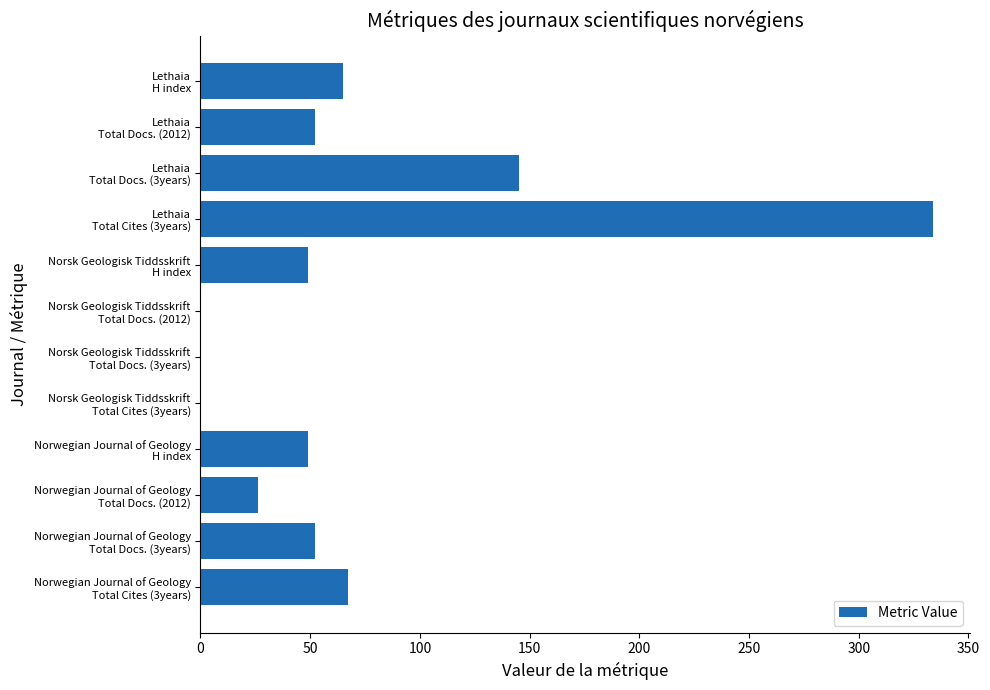

How many series are shown in this chart?

1